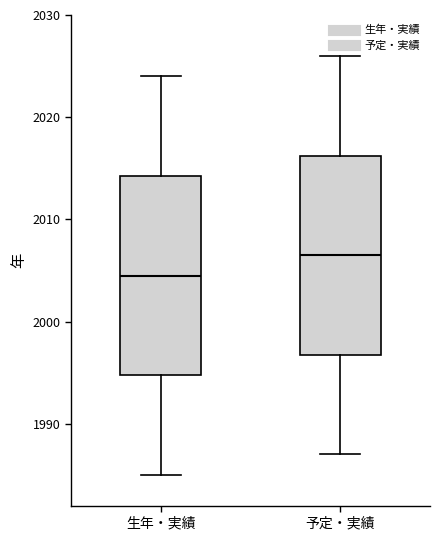

Reading left to right, transcribe this box plot: for each box, give where its median line is, the range the box spans, and where its two whiskers end, as read against the y-axis. The values are not printed on the chart, so give them approximately, as read against the axis.

生年・実績: median 2005, box 1995 to 2014, whiskers 1985 to 2024
予定・実績: median 2007, box 1997 to 2016, whiskers 1987 to 2026